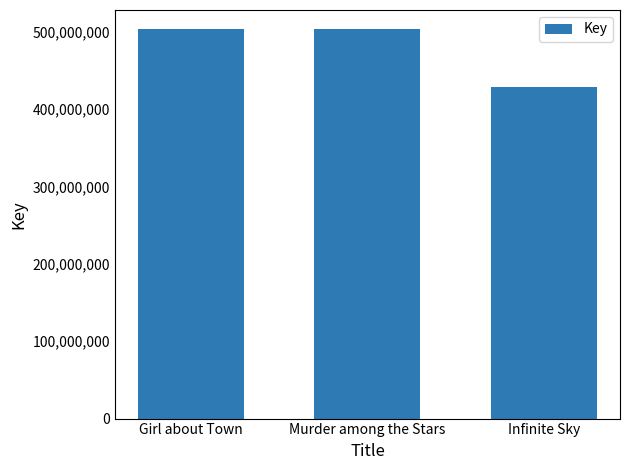

True or false: the data shows 503049304 at Murder among the Stars.

True